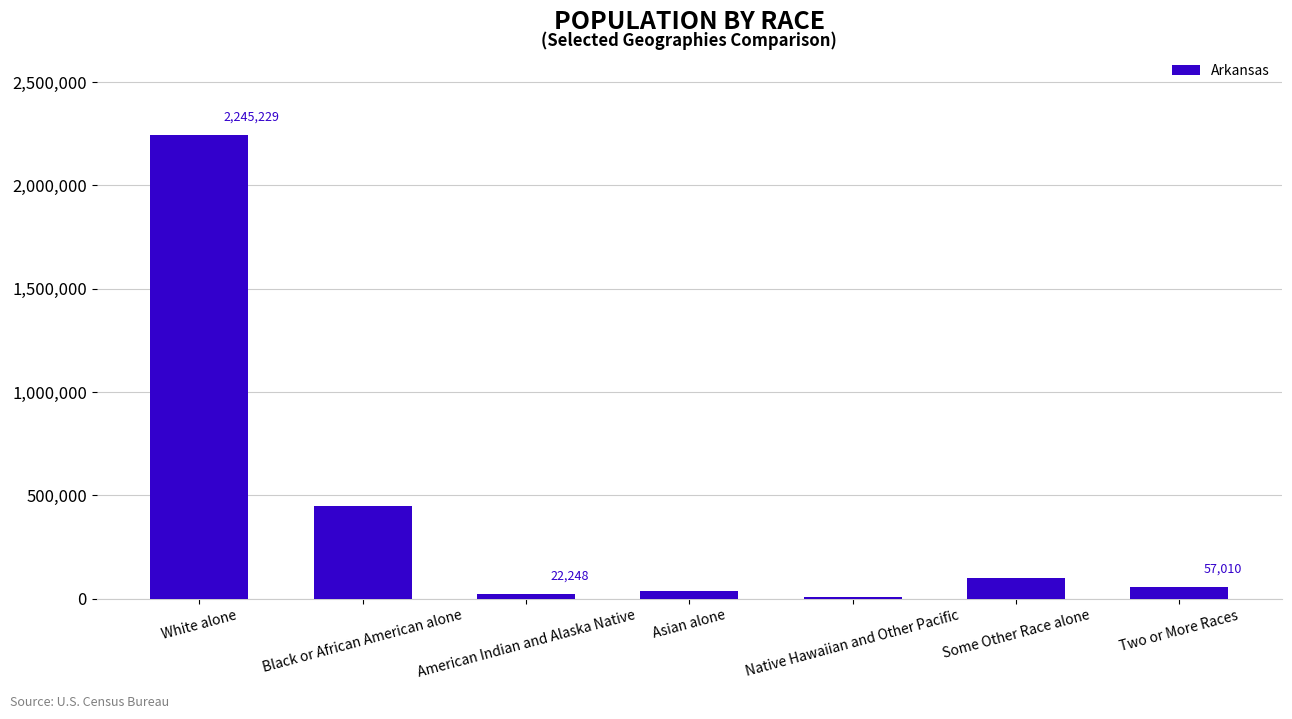

At which category does the chart reach its peak across all series?

White alone